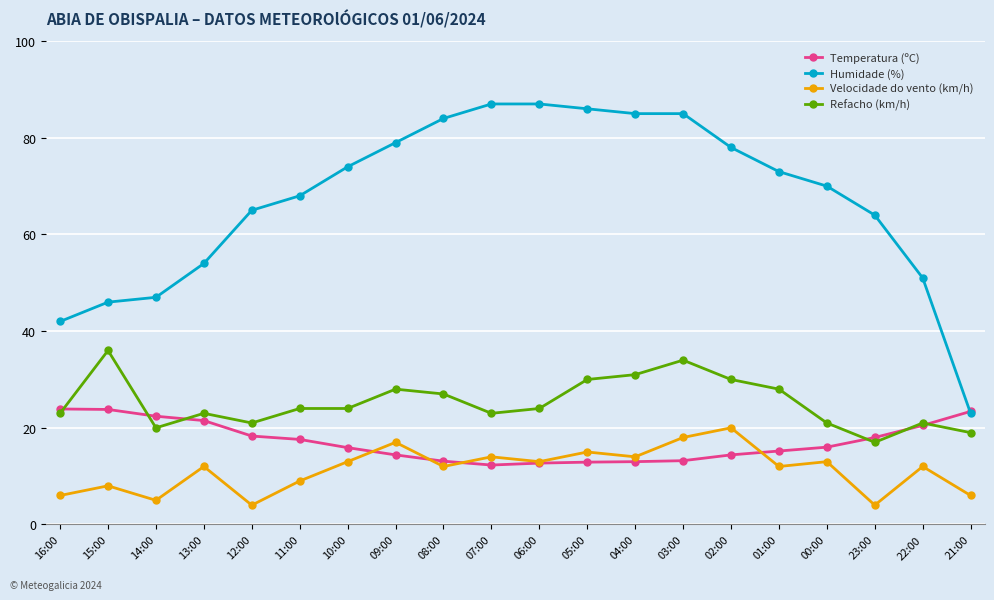

How many series are shown in this chart?

4